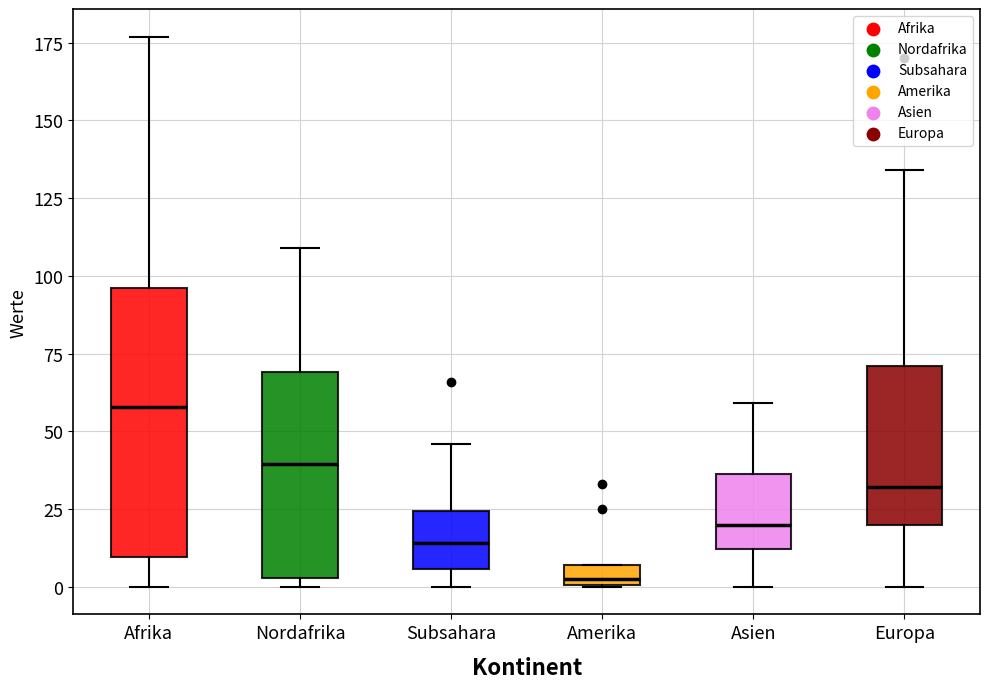

Where does the median line of the box for Europa sit on the y-axis? The values are not printed on the chart, so give them approximately, as read against the axis.

30